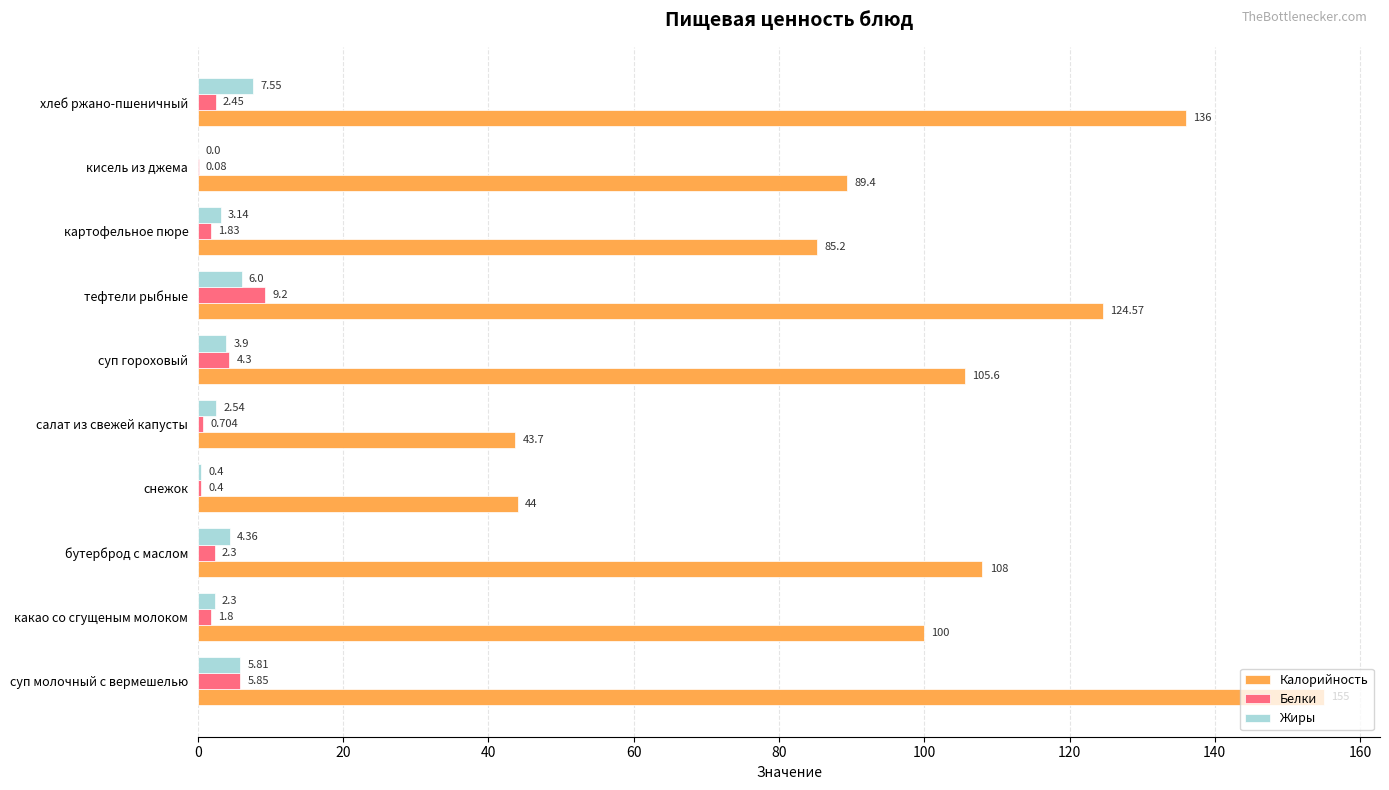

Where is Жиры nearest to the value 3?

картофельное пюре